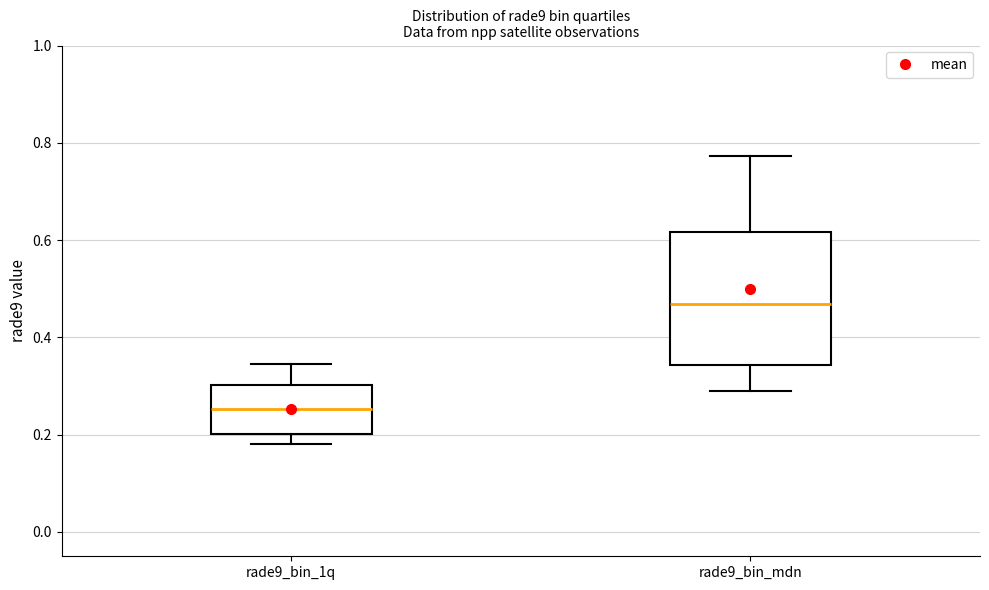

Reading left to right, transcribe this box plot: for each box, give where its median line is, the range the box spans, and where its two whiskers end, as read against the y-axis. The values are not printed on the chart, so give them approximately, as read against the axis.

rade9_bin_1q: median 0.26, box 0.20 to 0.30, whiskers 0.18 to 0.34
rade9_bin_mdn: median 0.46, box 0.34 to 0.62, whiskers 0.28 to 0.78